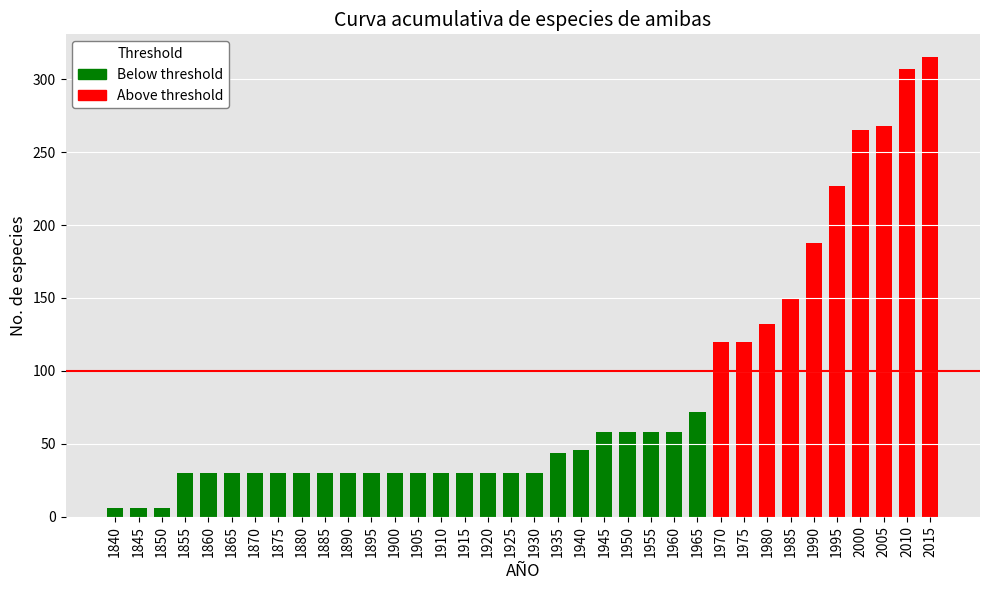

At which label is the value closest to 160?

1985